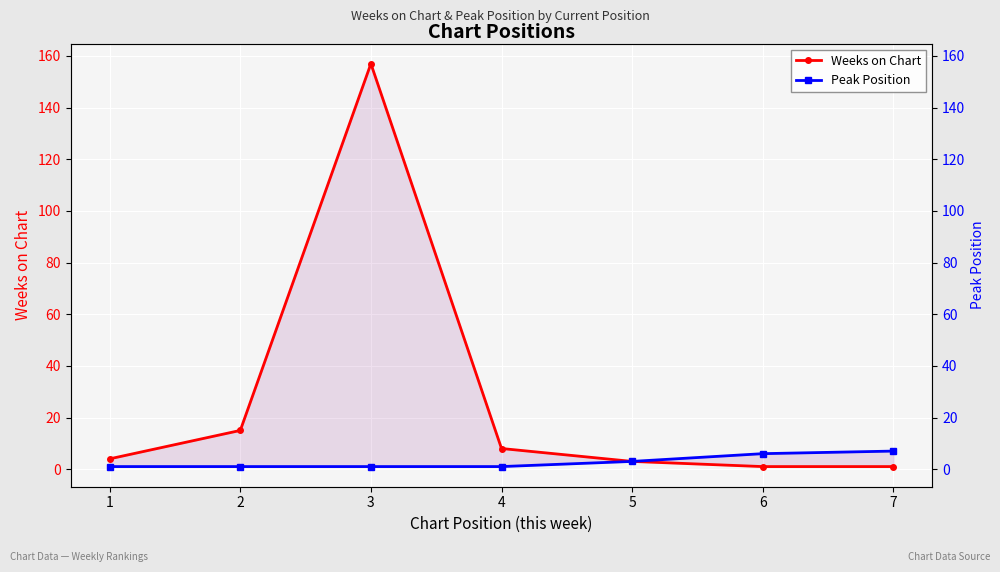

What is the average value of the Peak Position series?

3